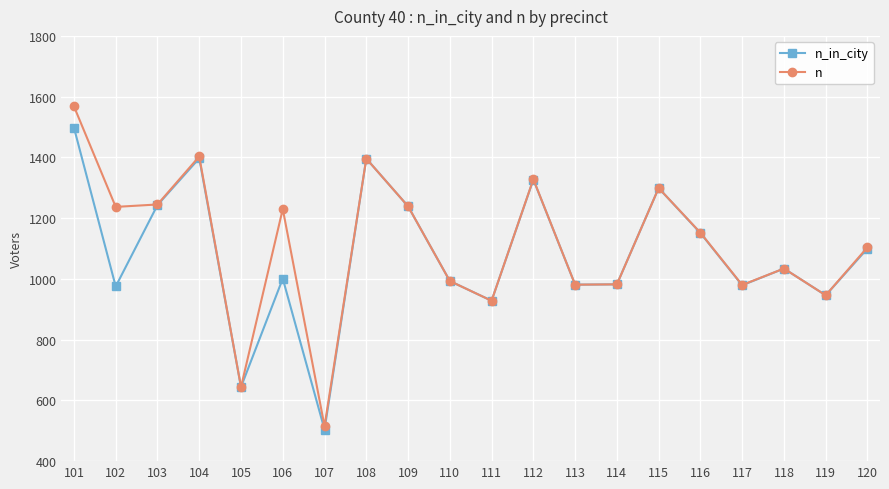

What is the value of the n point at the 9th from the left?

1239